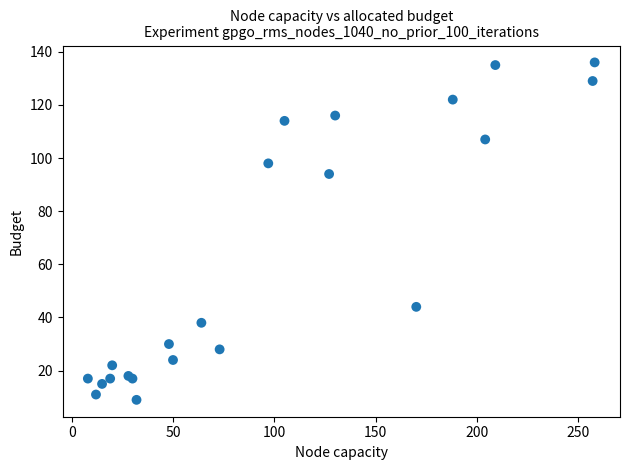

What Y value in the scatter plot is closest to 72?

94